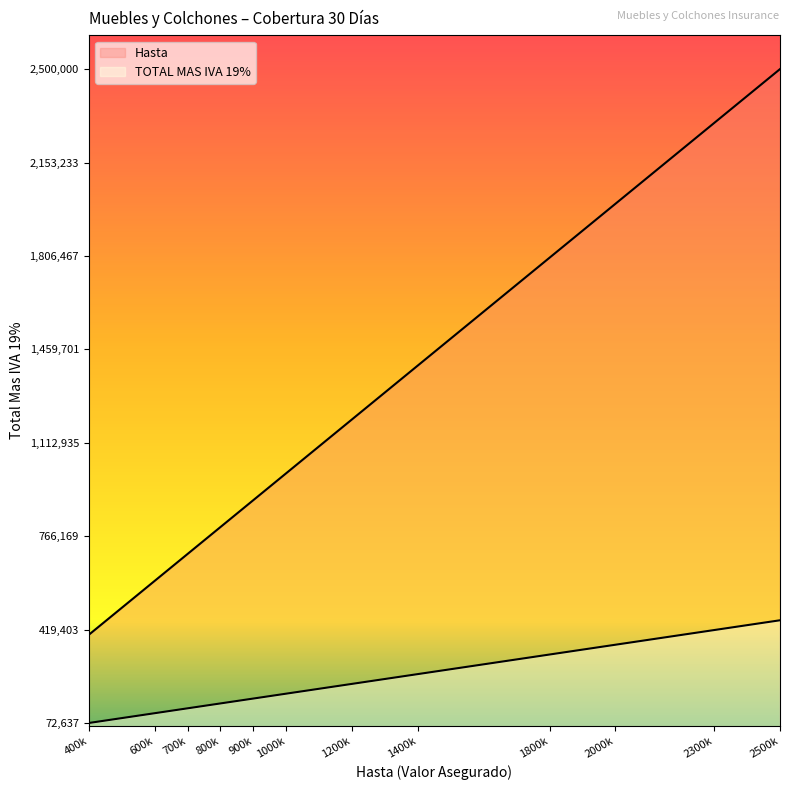

Which category has the lowest value in the Hasta series?

400k